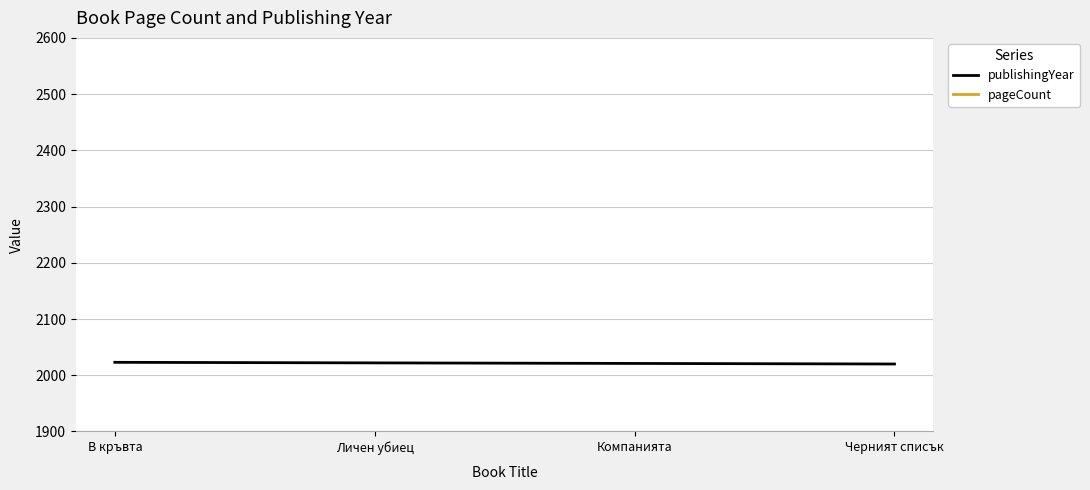

The publishingYear series shows 2023 at В кръвта. True or false?

True